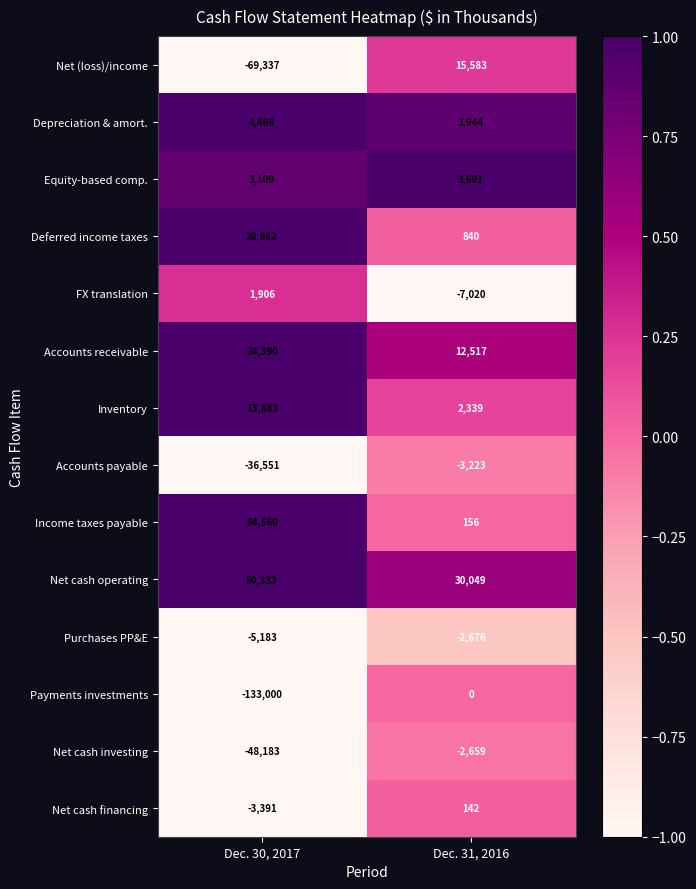

List the series in order of their peak value, highest first.

Income taxes payable, Net cash operating, Accounts receivable, Deferred income taxes, Net (loss)/income, Inventory, Depreciation & amort., Equity-based comp., FX translation, Net cash financing, Payments investments, Net cash investing, Purchases PP&E, Accounts payable